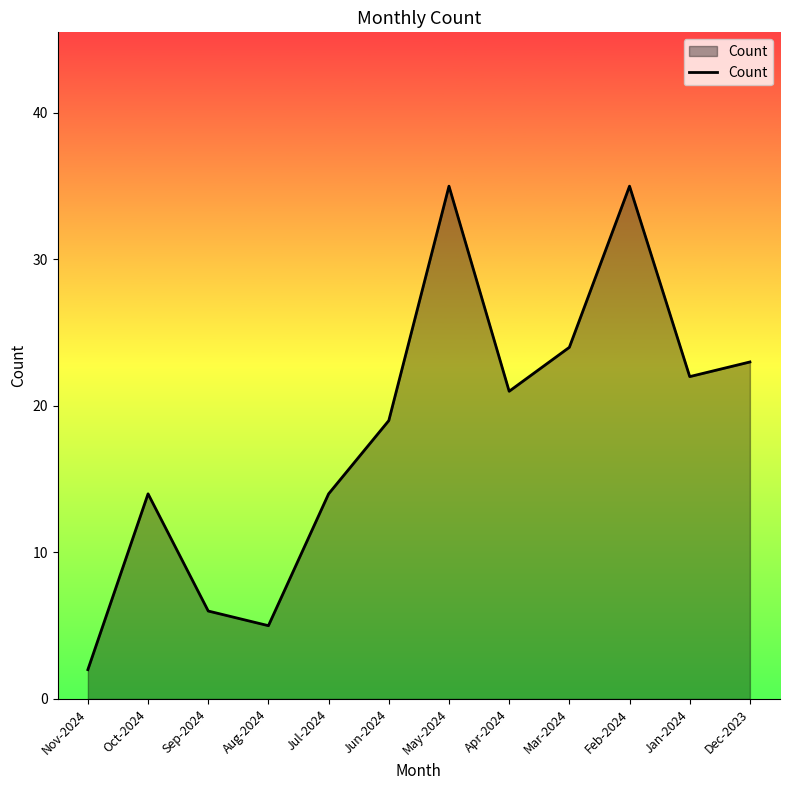

What is the difference between the maximum and minimum values?

33